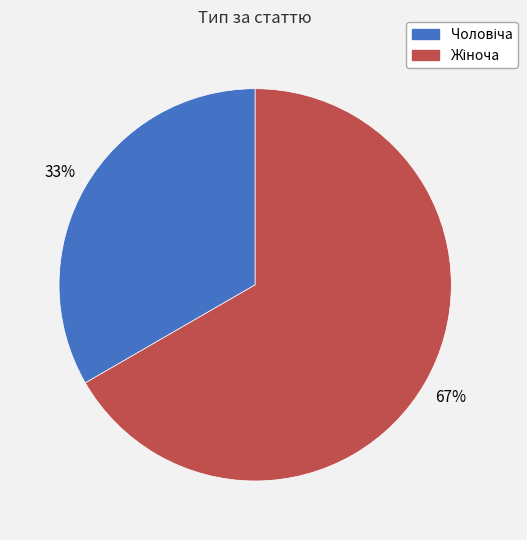

To the nearest percent, what is the average slice percentage?

50%